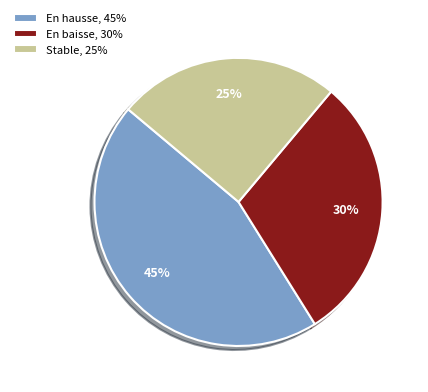

Rank the categories by value from lowest to highest.

Stable, 25%, En baisse, 30%, En hausse, 45%